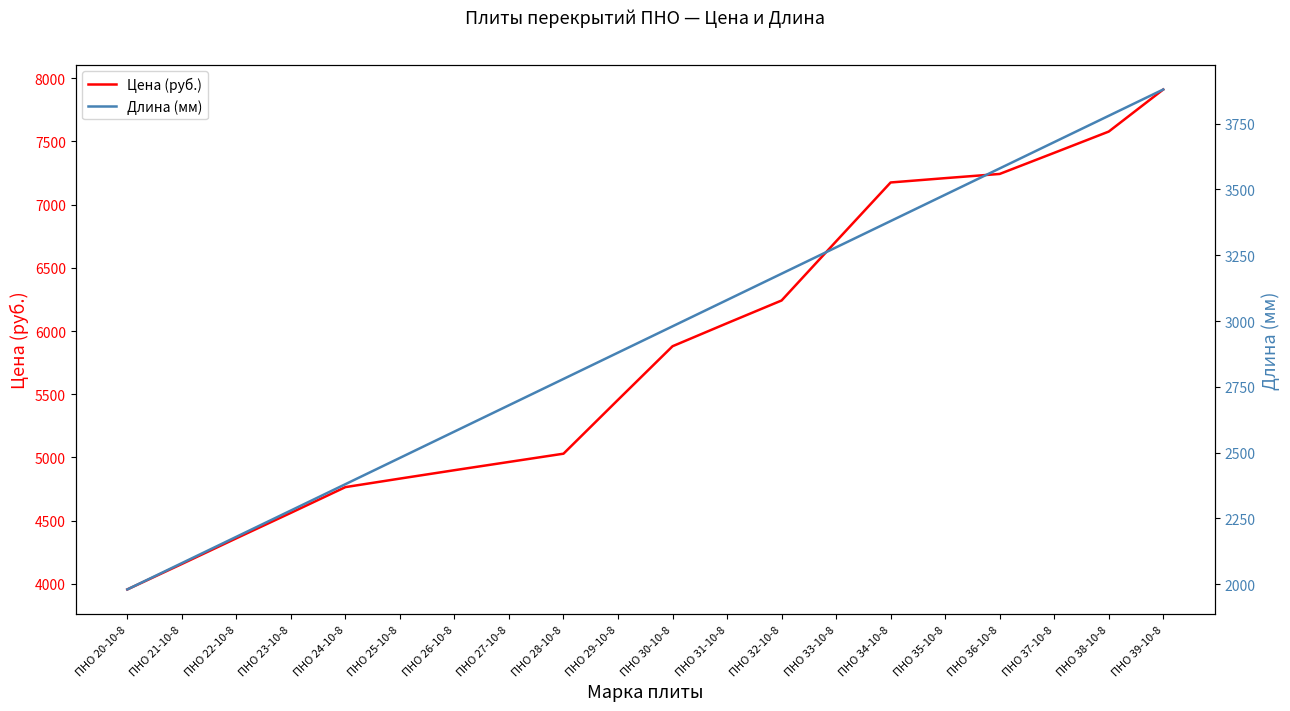

What position from the left is ПНО 27-10-8?

8